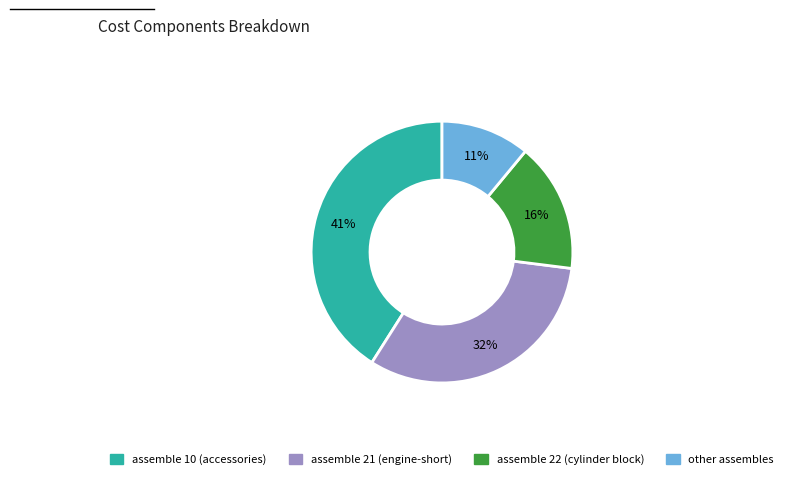

Is there any slice that represents more than half of the pie?

No